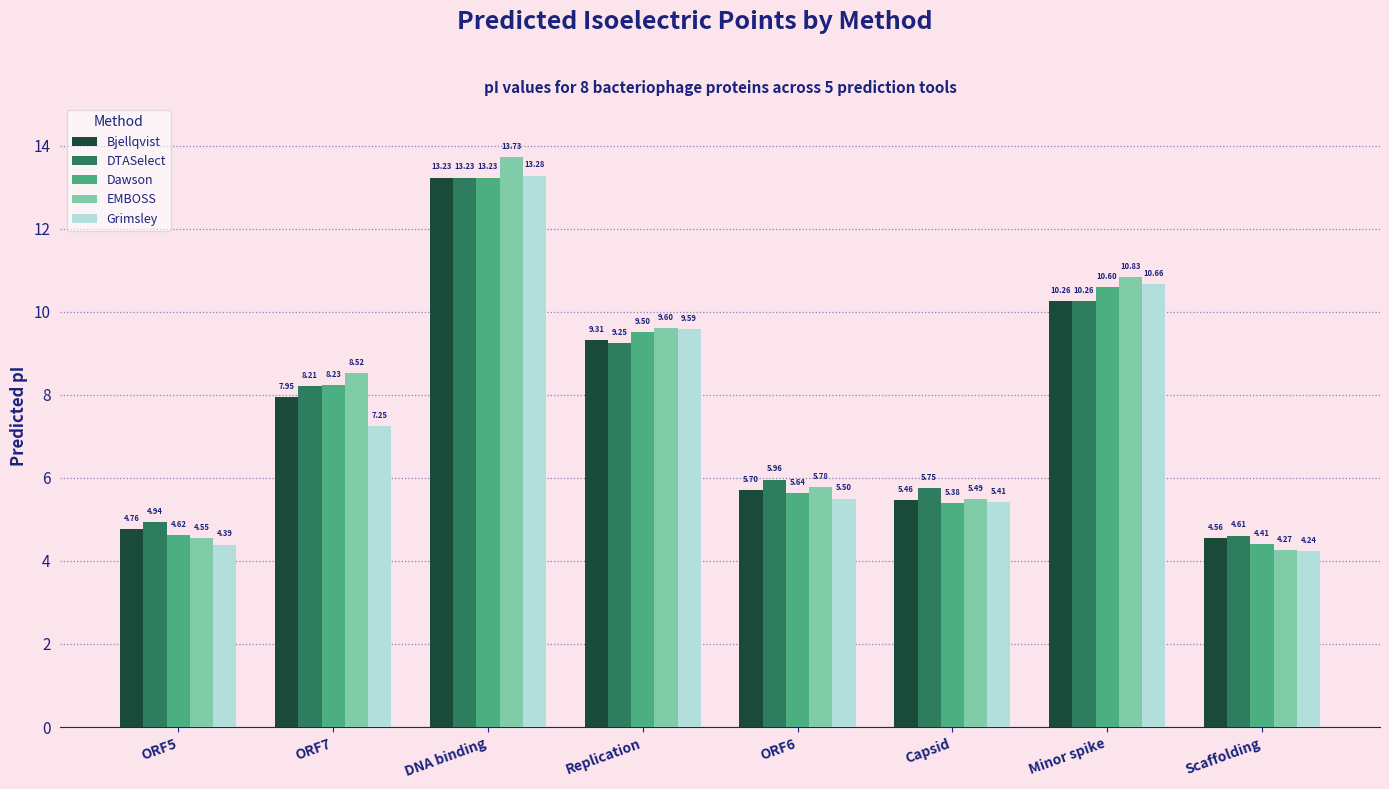

Which label corresponds to the largest value in the chart?

DNA binding